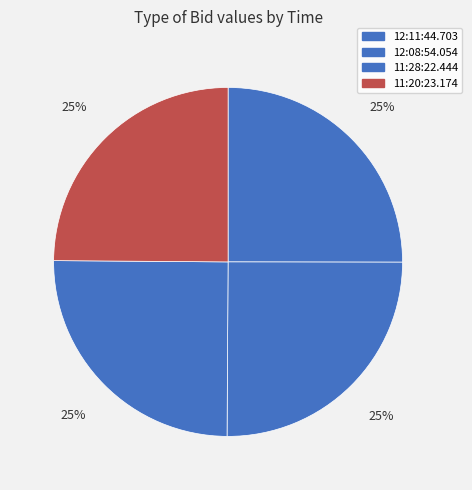

What is the total percentage of 12:11:44.703 and 12:08:54.054?

50.1%